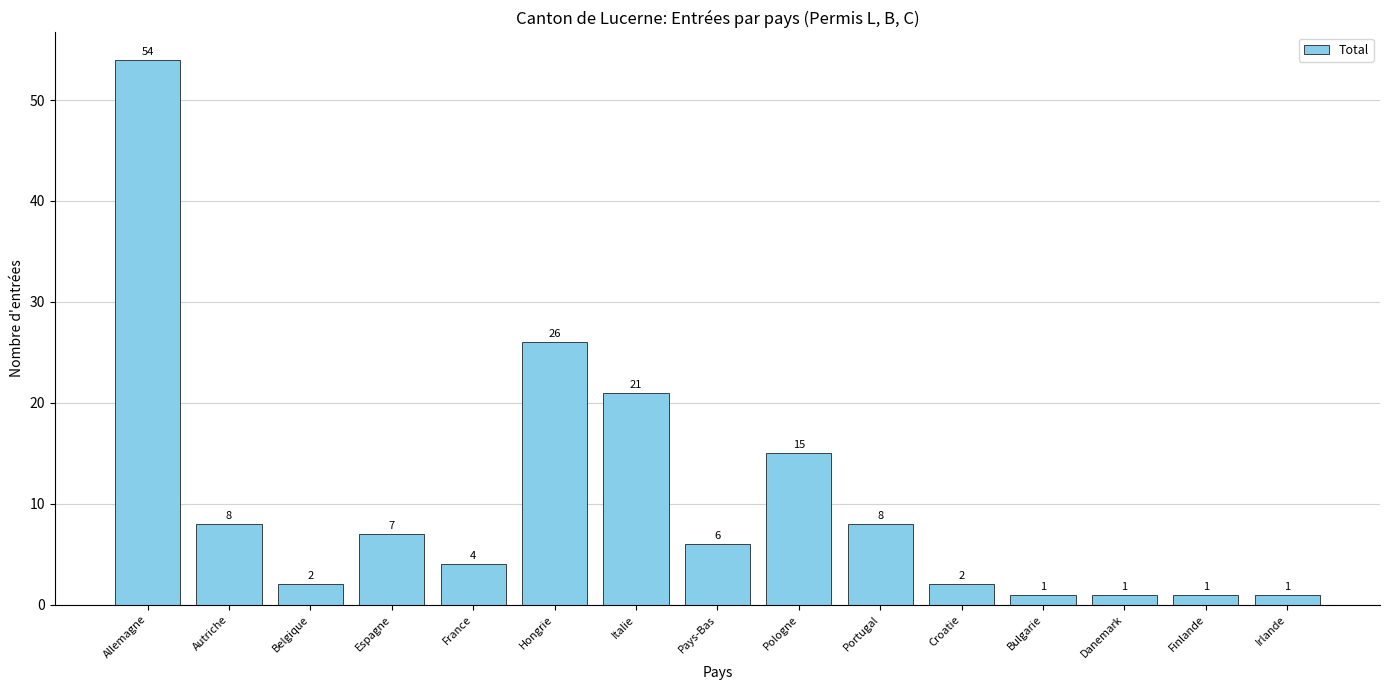

What is the label of the 5th bar from the right?

Croatie